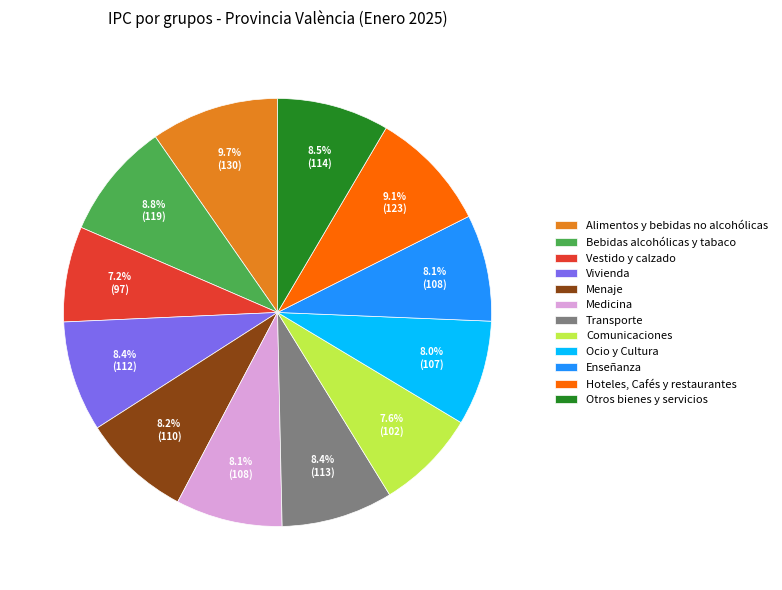

To the nearest percent, what is the difference between the Vestido y calzado and Bebidas alcohólicas y tabaco slice percentages?

2%